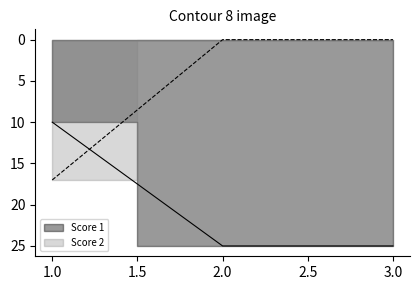

Reading left to right, transcribe all the data shown in this chart.

Score 1: 10	25	25
Score 2: 17	0	0